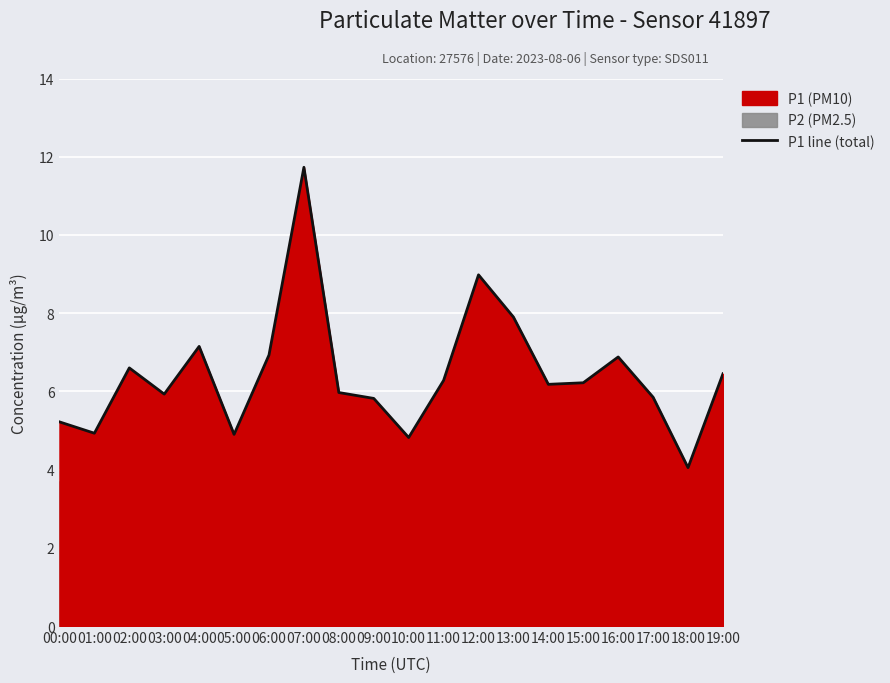

Reading left to right, what are all the values shown in this chart?

5.2	4.9	6.6	5.9	7.2	4.9	6.9	11.7	6.0	5.8	4.8	6.3	9.0	7.9	6.2	6.2	6.9	5.8	4.0	6.5